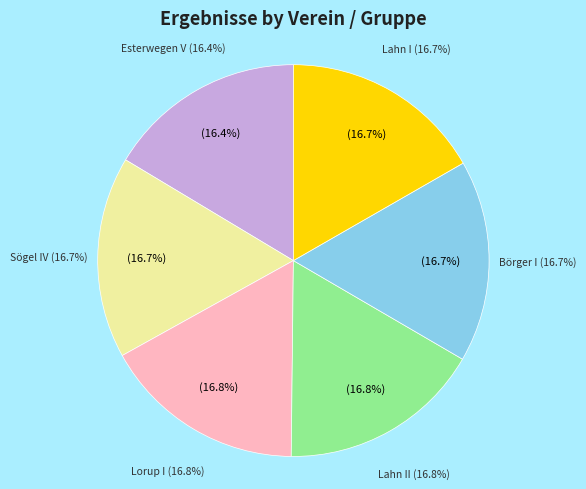

What is the ratio of the value at Esterwegen V to the value at Lahn II?

1.0